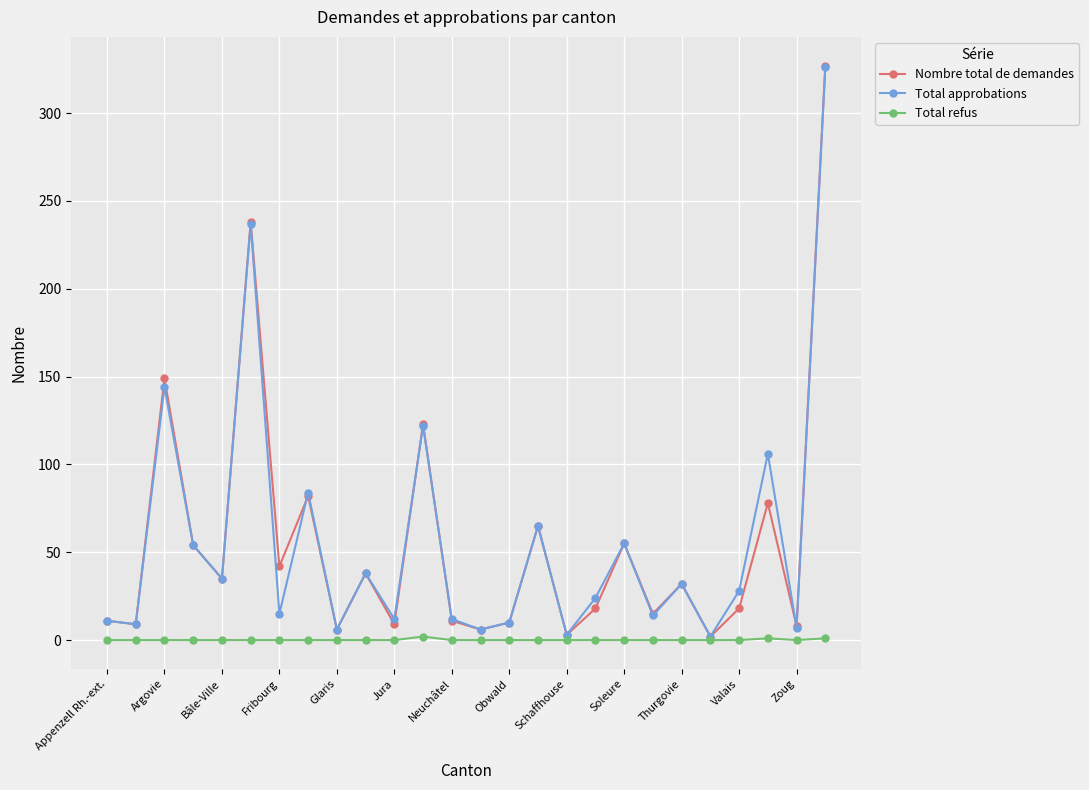

Which series has the widest spread of values?

Nombre total de demandes